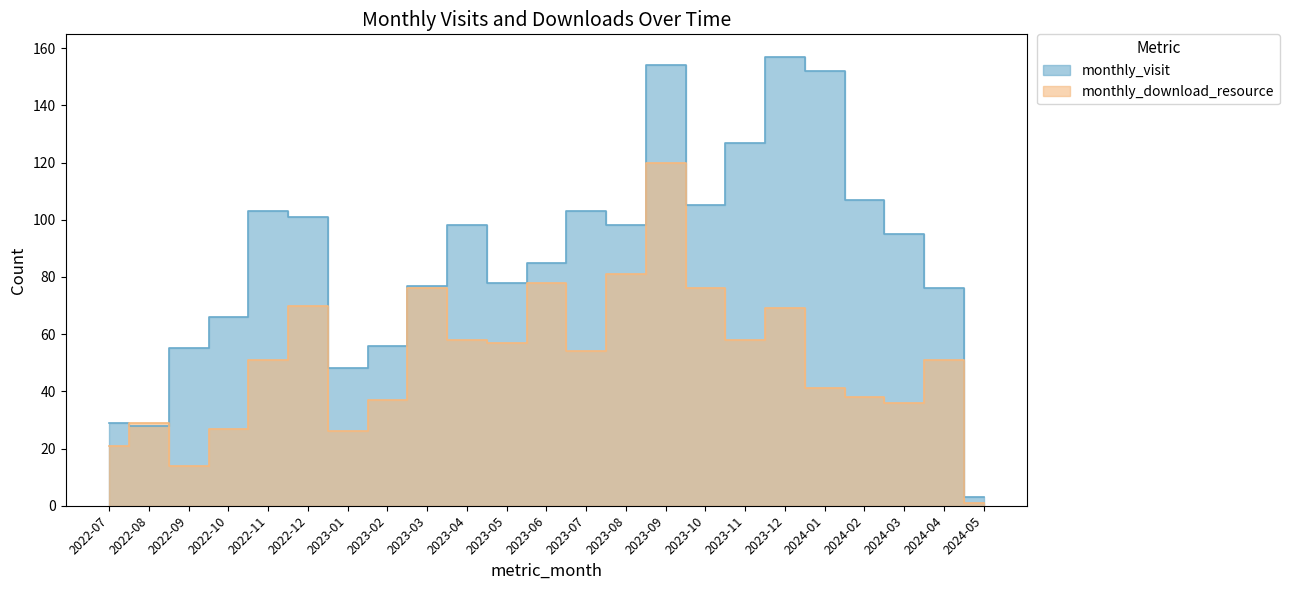

What is the maximum value shown in the chart?

157